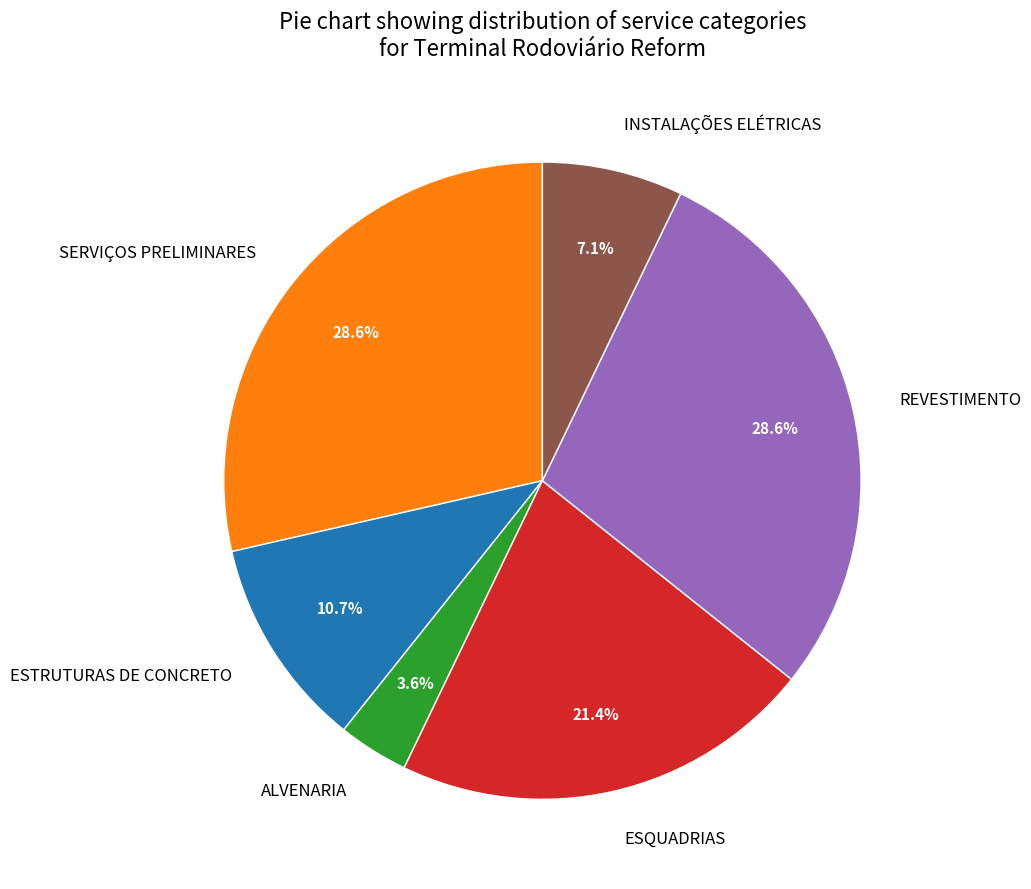

Does ESQUADRIAS represent more than half of the total?

No